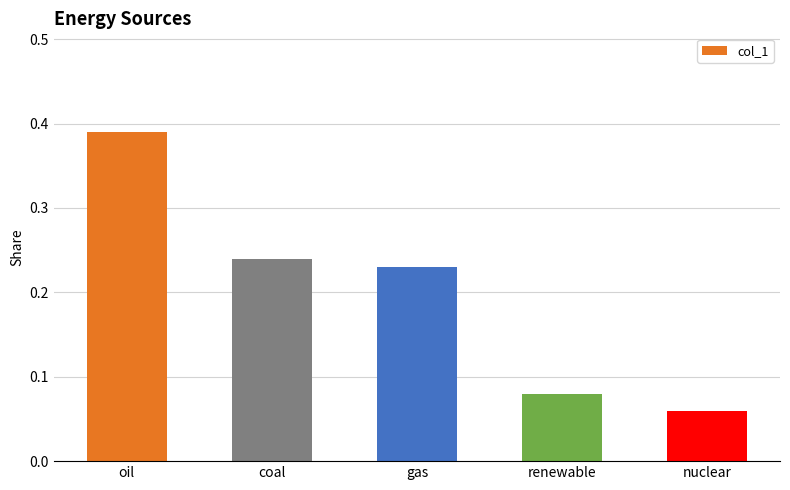

How many values are between 0 and 1?

5